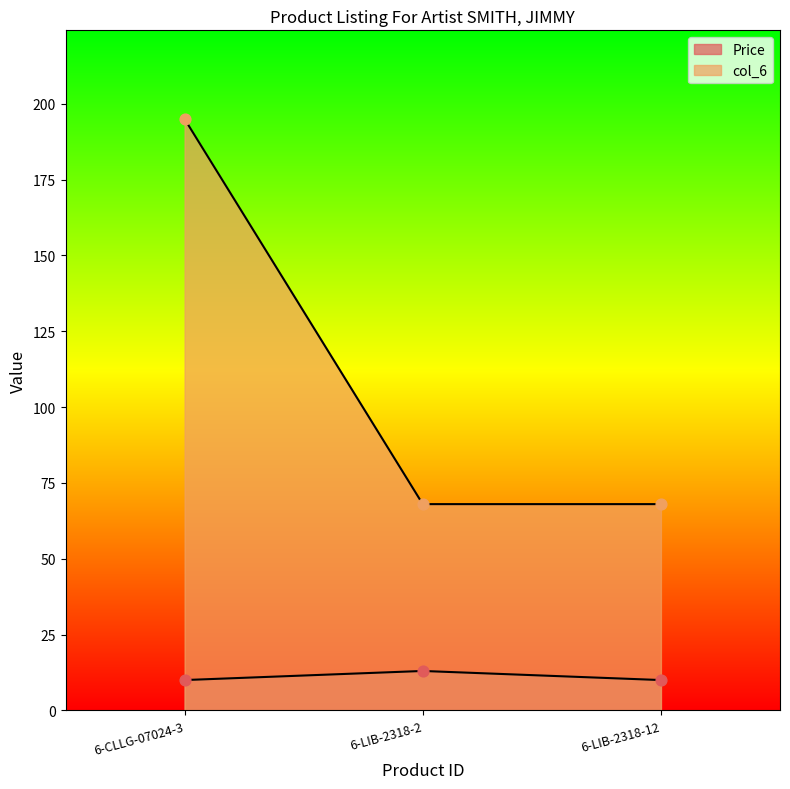

At which category is the sum across all series the highest?

6-CLLG-07024-3